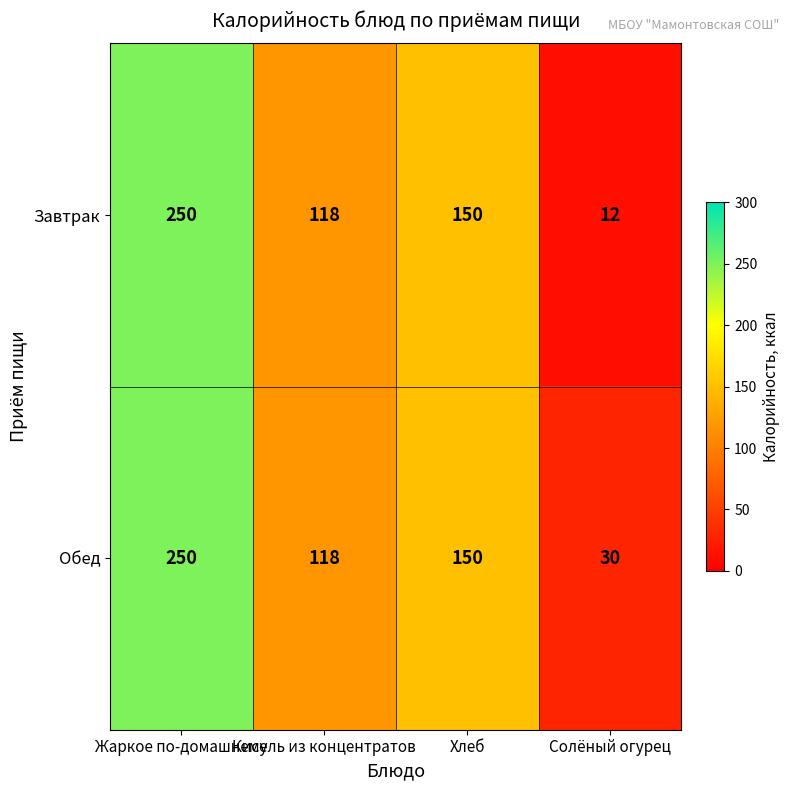

Is it true that Завтрак equals 12 at Солёный огурец?

True